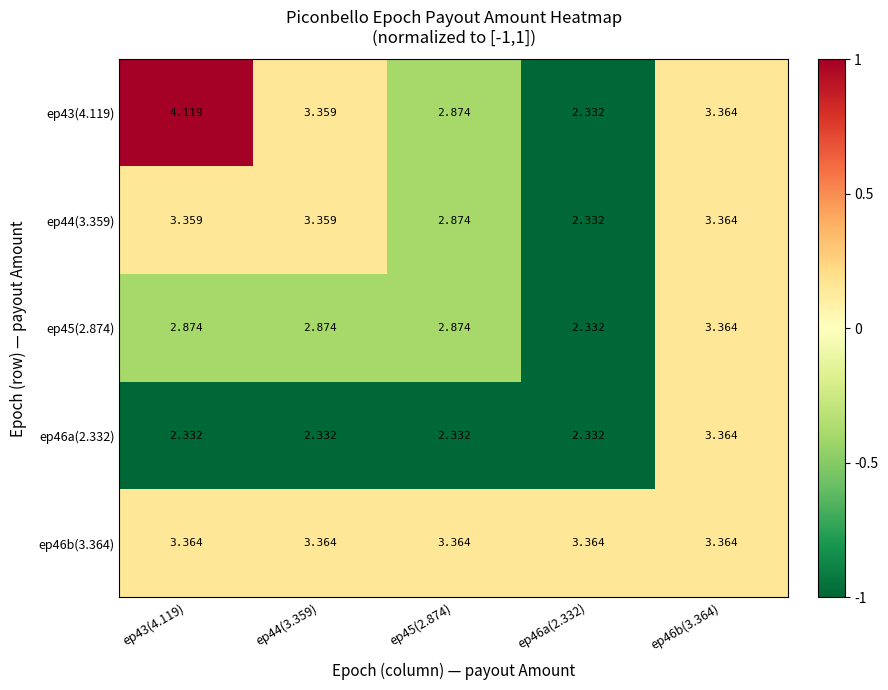

Is the value of ep43(4.119) at ep43(4.119) greater than the value of ep45(2.874) at ep46b(3.364)?

Yes